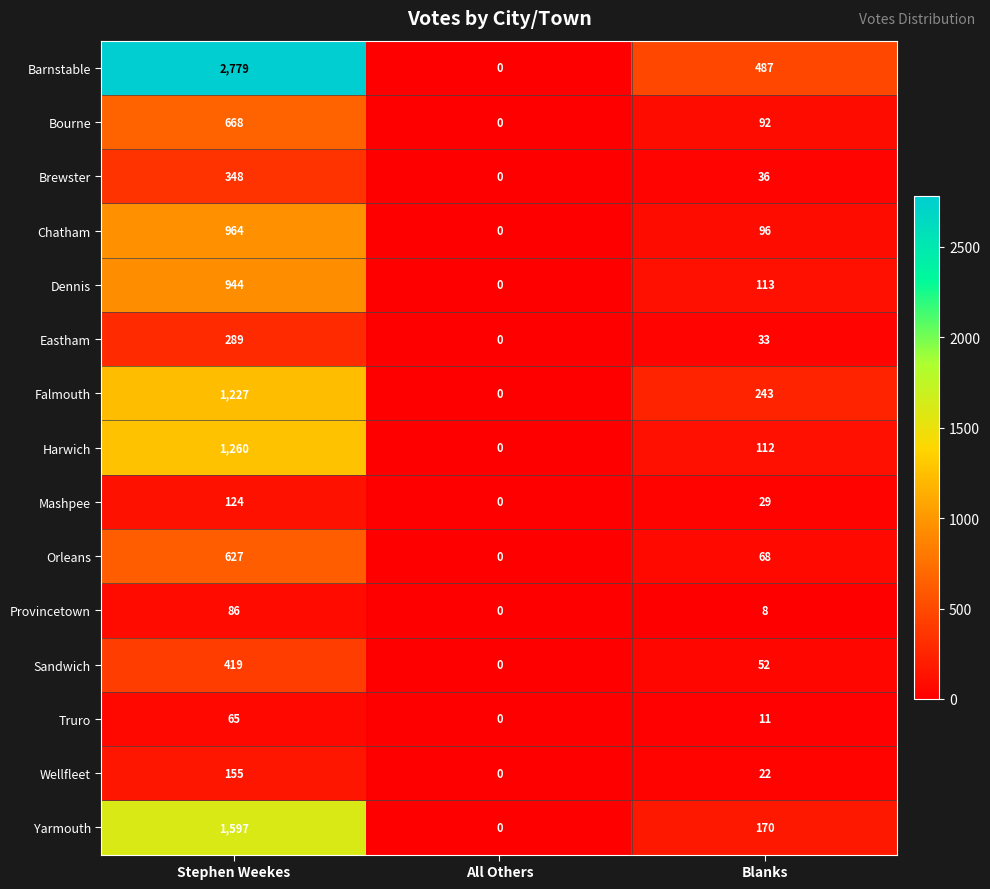

What is the difference between the highest and lowest values at Stephen Weekes?

2714